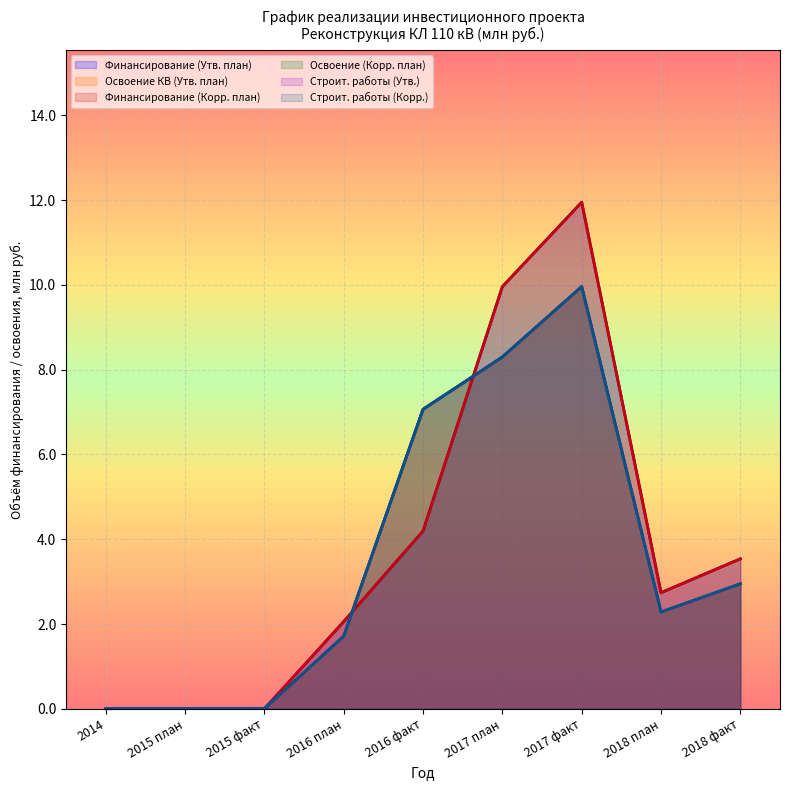

The Строит. работы (Корр.) series shows 3.5 at 2018 план. True or false?

False